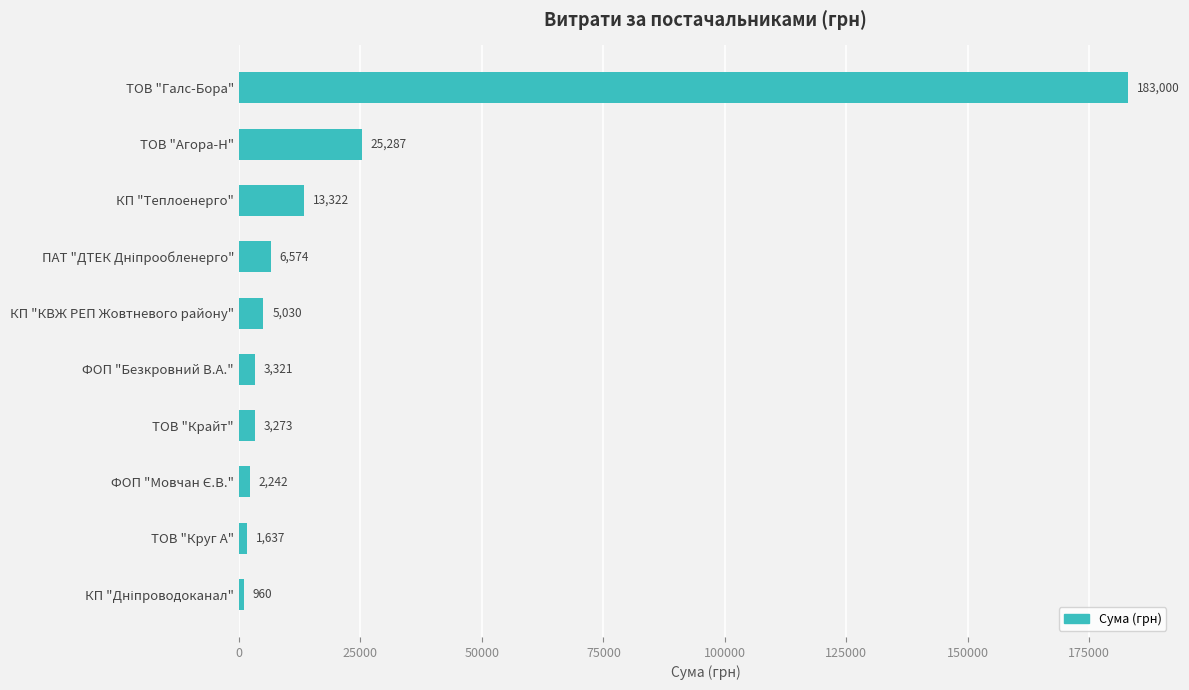

Where is the data nearest to the value 91980?

ТОВ "Агора-Н"